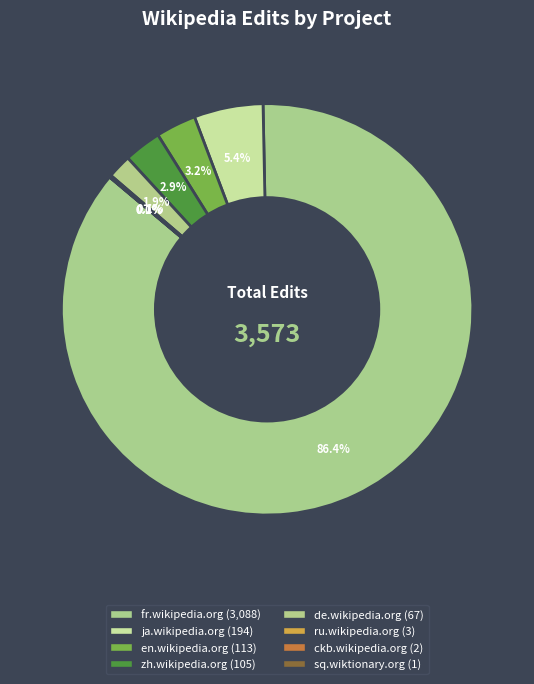

To the nearest percent, what is the difference between the largest and smallest slice percentages?

86%